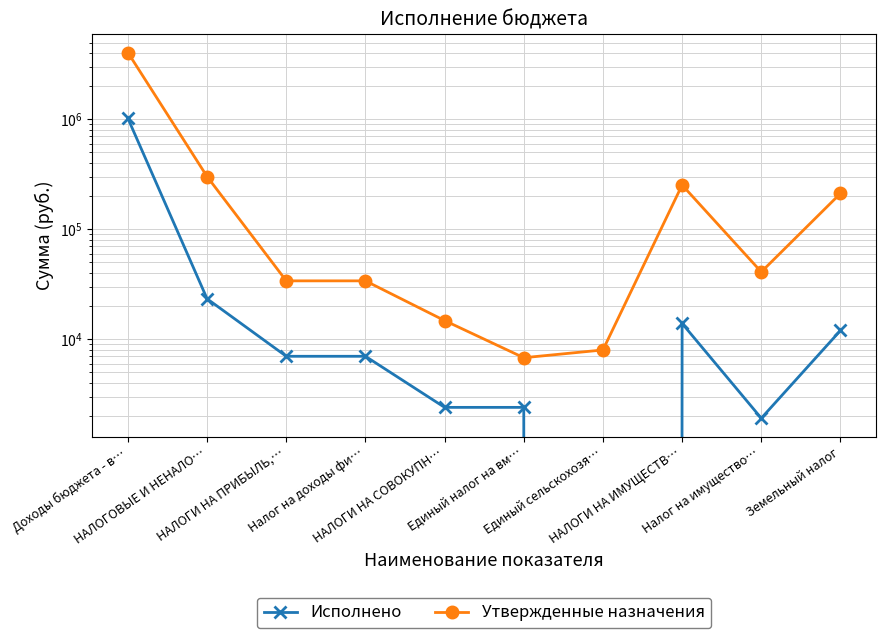

At which category does Утвержденные назначения reach its first local valley?

Единый налог на вм…